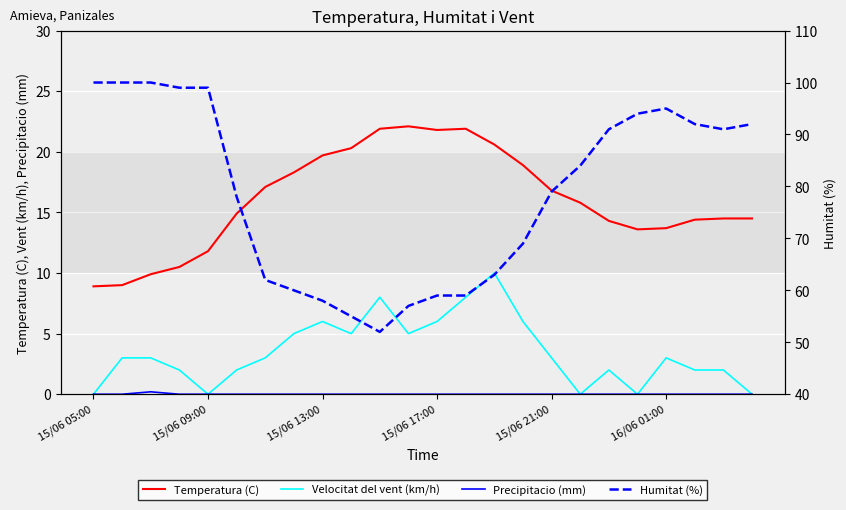

At how many categories does at least one series exceed 37?

24